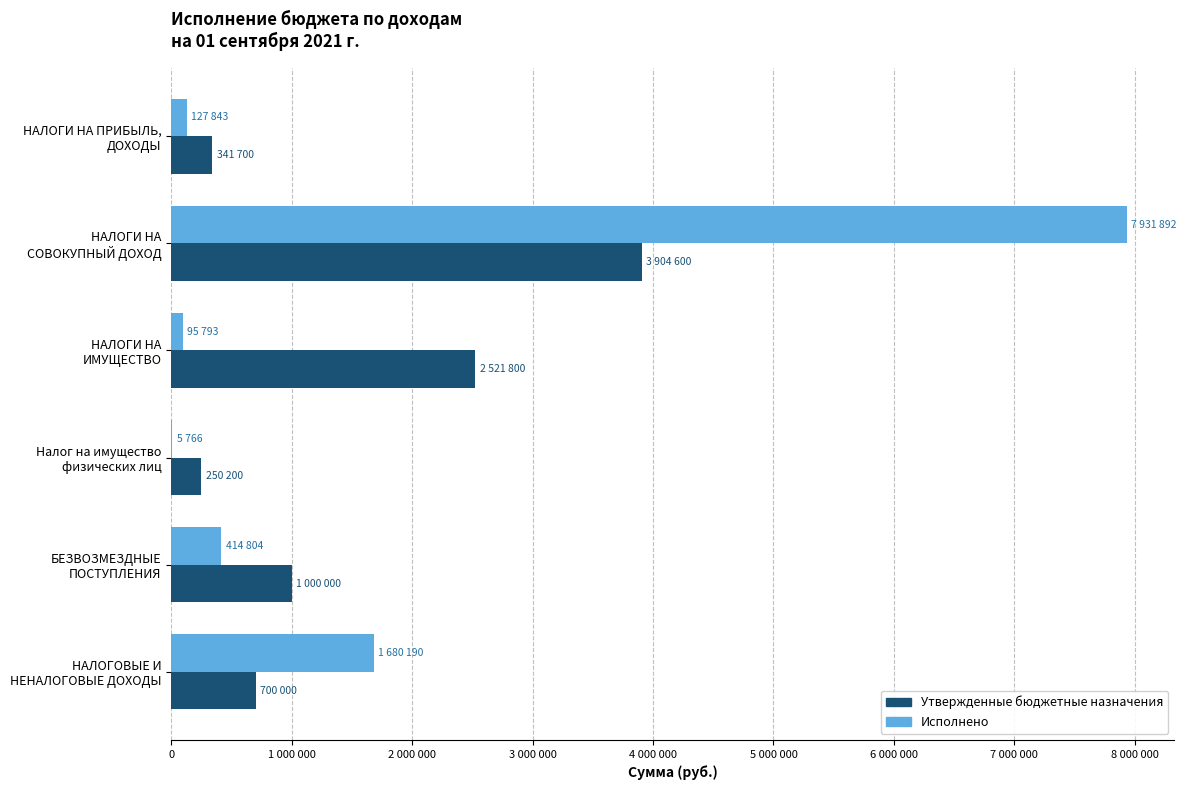

What is the value of the Утвержденные бюджетные назначения bar at the 1st from the left?

341700.0